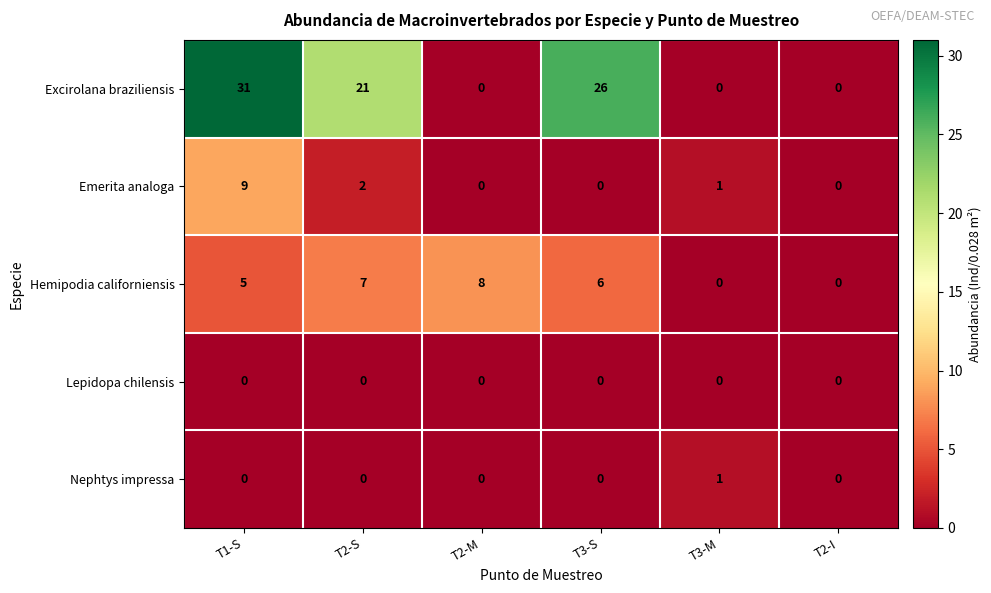

Reading left to right, extract all data points from this chart.

Excirolana braziliensis: T1-S=31	T2-S=21	T2-M=0	T3-S=26	T3-M=0	T2-I=0
Emerita analoga: T1-S=9	T2-S=2	T2-M=0	T3-S=0	T3-M=1	T2-I=0
Hemipodia californiensis: T1-S=5	T2-S=7	T2-M=8	T3-S=6	T3-M=0	T2-I=0
Lepidopa chilensis: T1-S=0	T2-S=0	T2-M=0	T3-S=0	T3-M=0	T2-I=0
Nephtys impressa: T1-S=0	T2-S=0	T2-M=0	T3-S=0	T3-M=1	T2-I=0